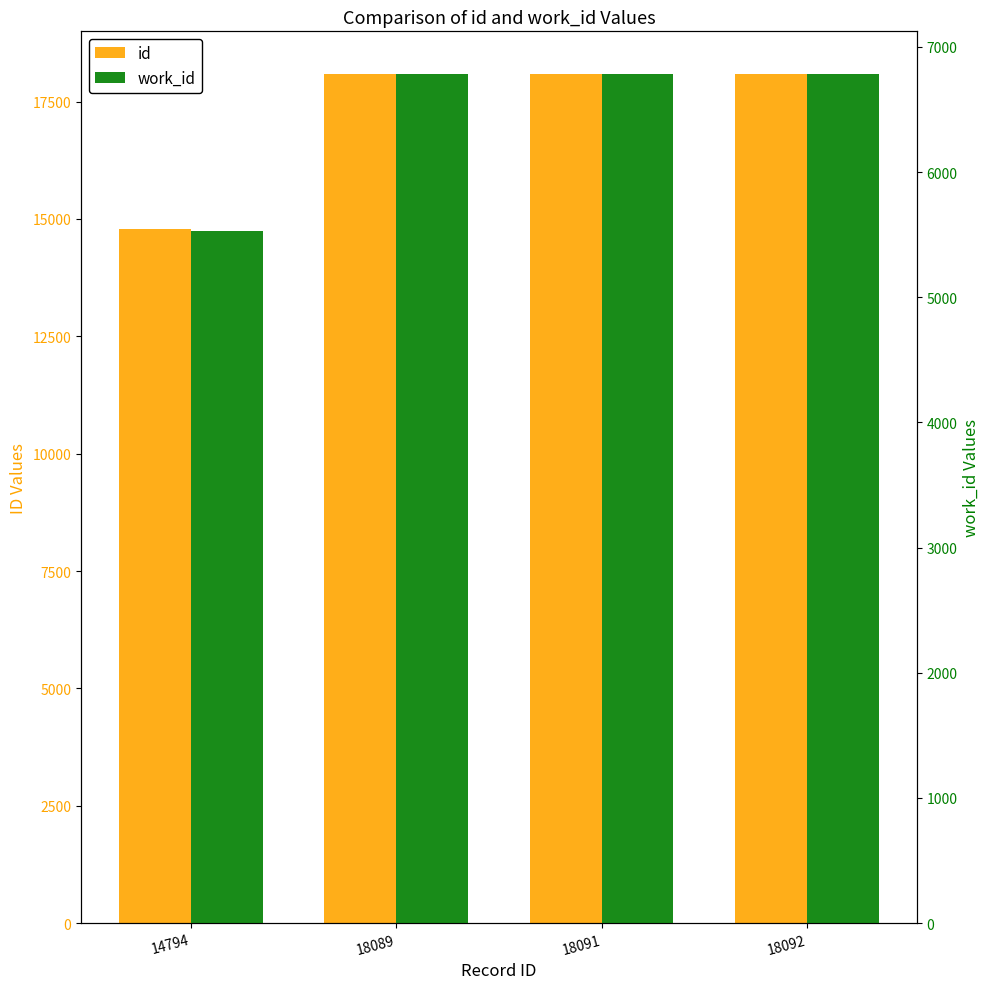

List the series in order of their overall mean, highest first.

id, work_id